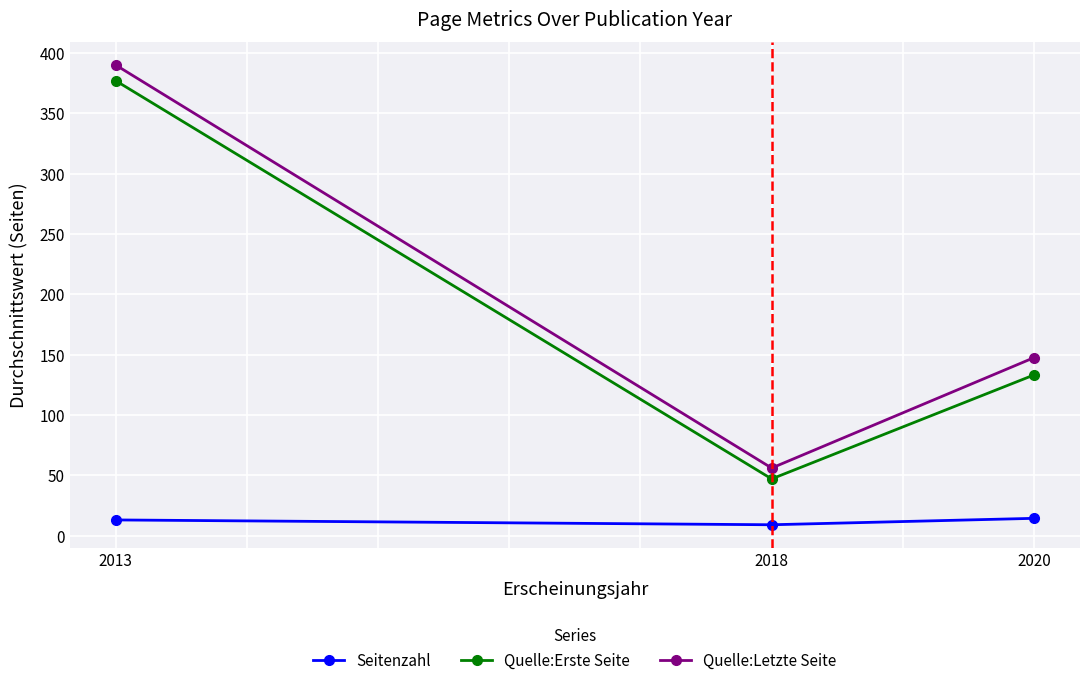

Which series has the largest total across all categories?

Quelle:Letzte Seite